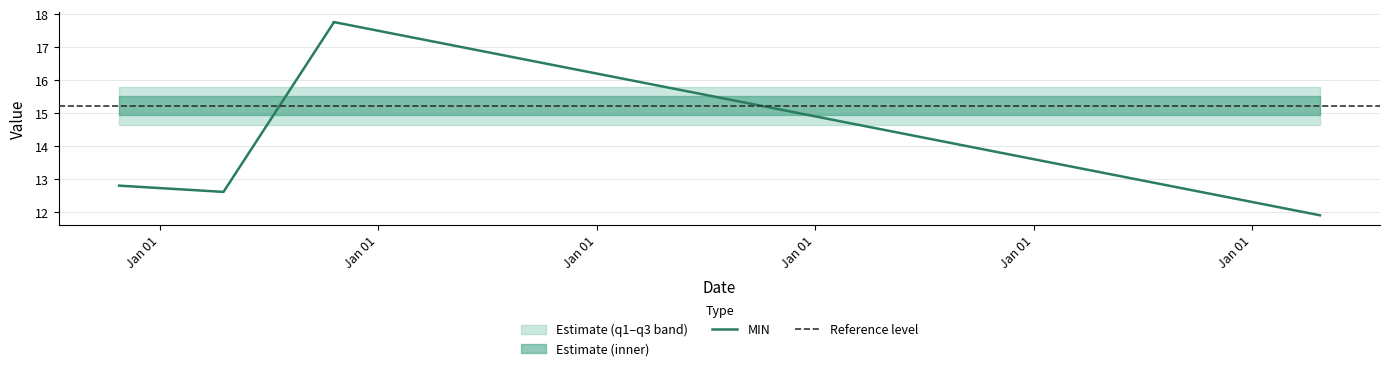

What is the value of the q3 point at the 5th from the left?

15.8